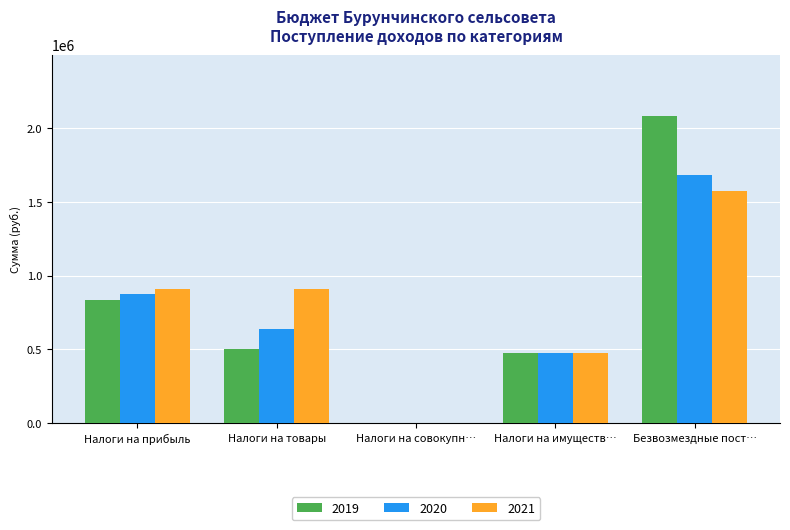

Which category has the highest value across all series?

Безвозмездные пост…